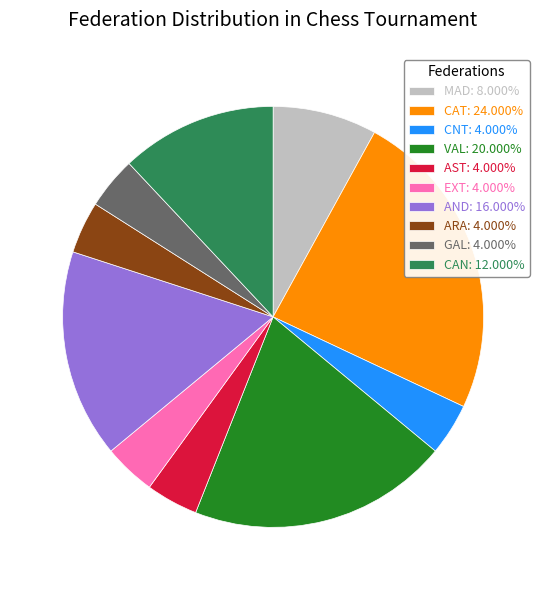

The CNT slice represents 4% of the pie. True or false?

True